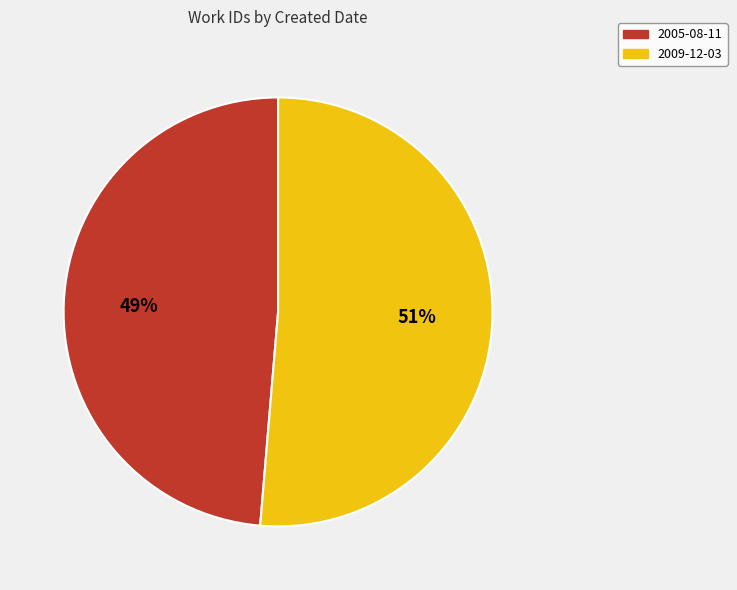

To the nearest percent, what percentage of the pie is 2005-08-11?

49%